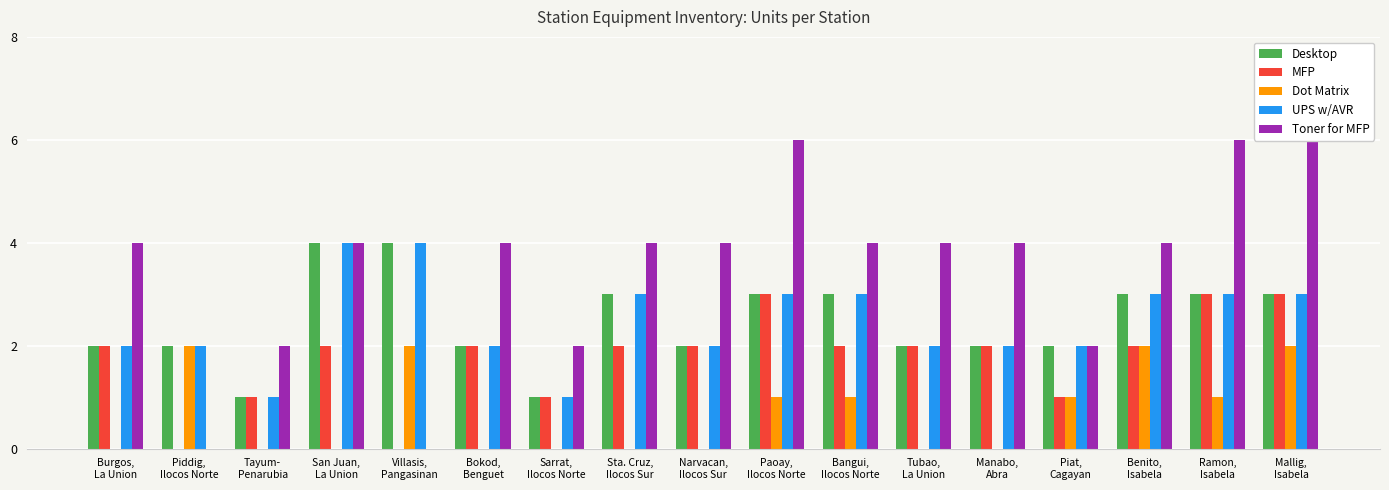

Is the value of Dot Matrix at Benito,
Isabela greater than the value of Toner for MFP at Mallig,
Isabela?

No